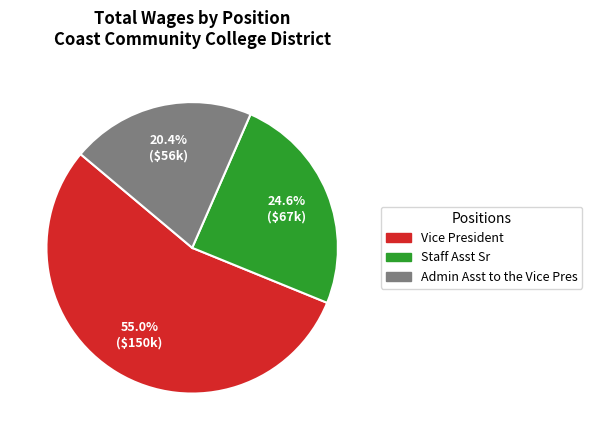

Rank the categories by value from lowest to highest.

Admin Asst to the Vice Pres, Staff Asst Sr, Vice President